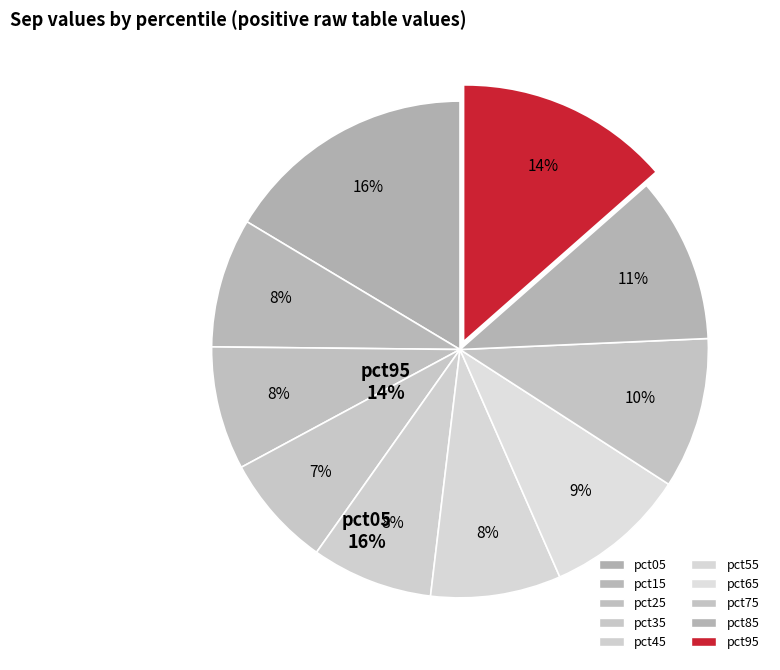

Count the number of slices in the pie.

10